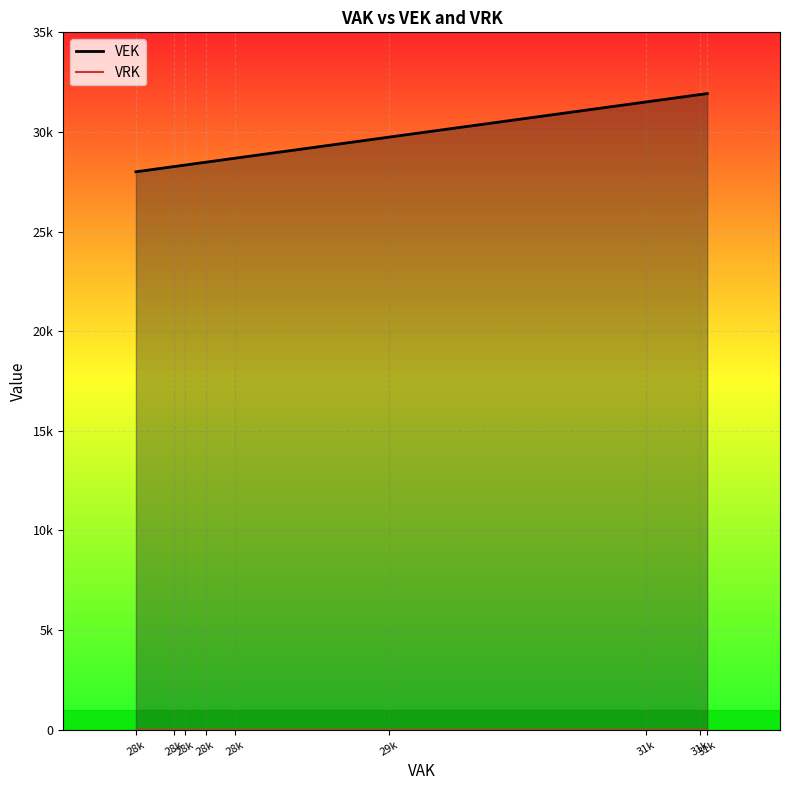

The value of VEK at 28k is 7629. True or false?

False